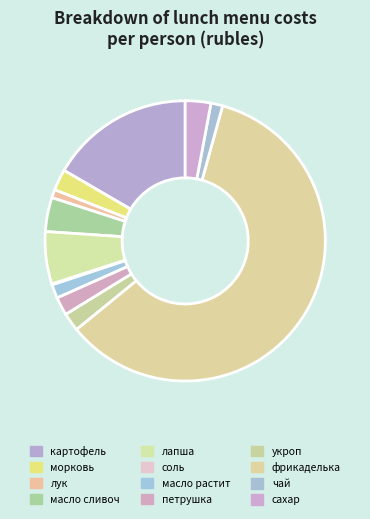

How many slices are in this pie chart?

12